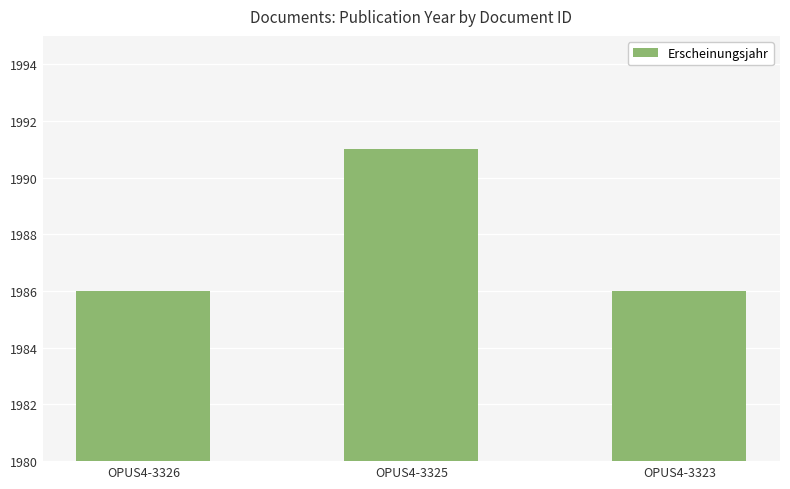

What is the average value?

1988